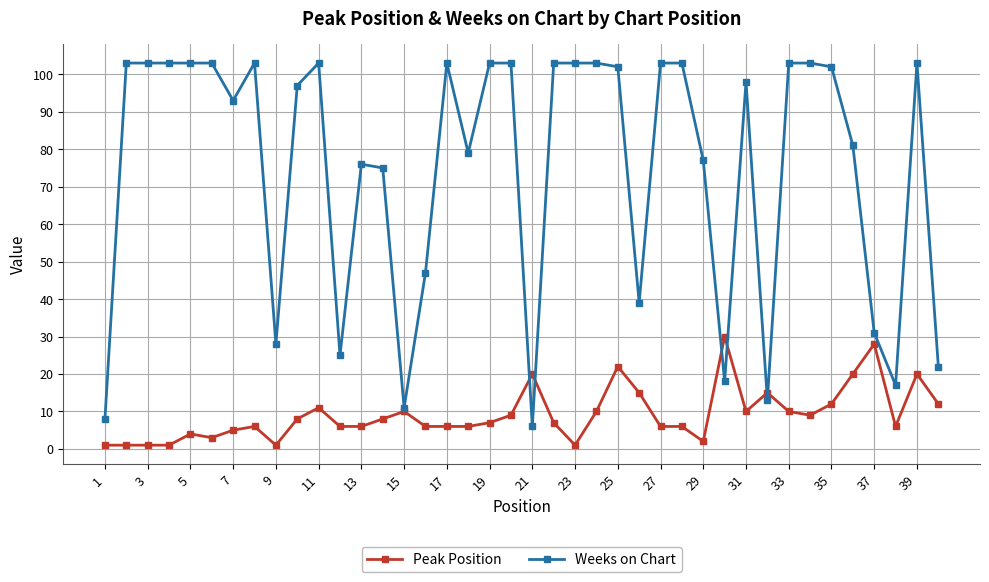

At how many categories does at least one series exceed 69?

28